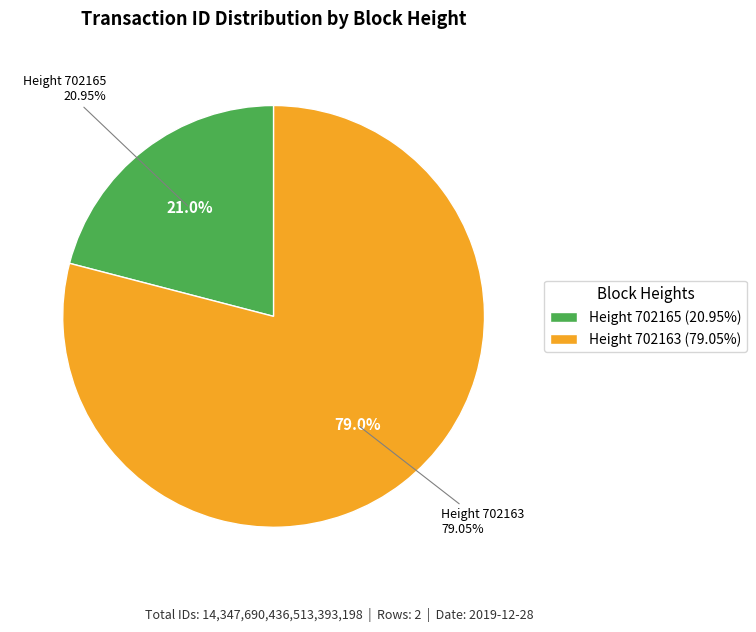

To the nearest percent, what is the difference between the largest and smallest slice percentages?

58%